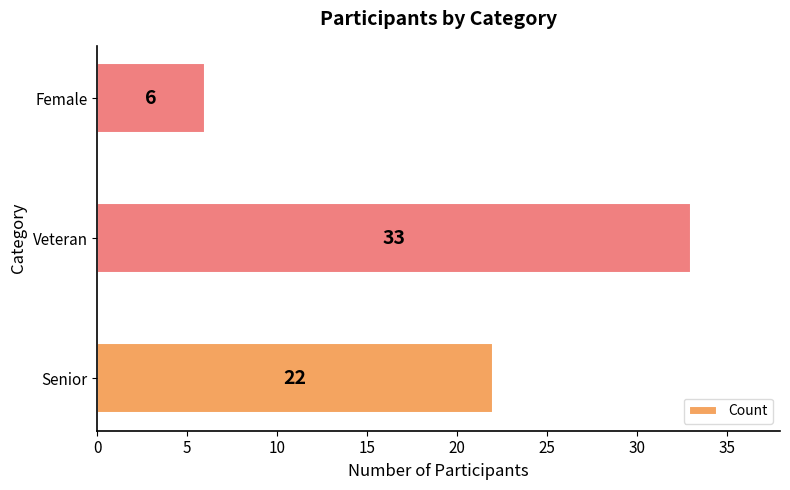

Approximately how many times larger is the value at Senior compared to Veteran?

0.7